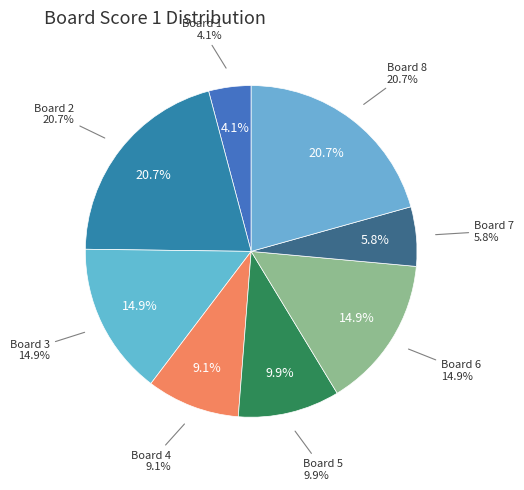

To the nearest percent, what is the average slice percentage?

12%